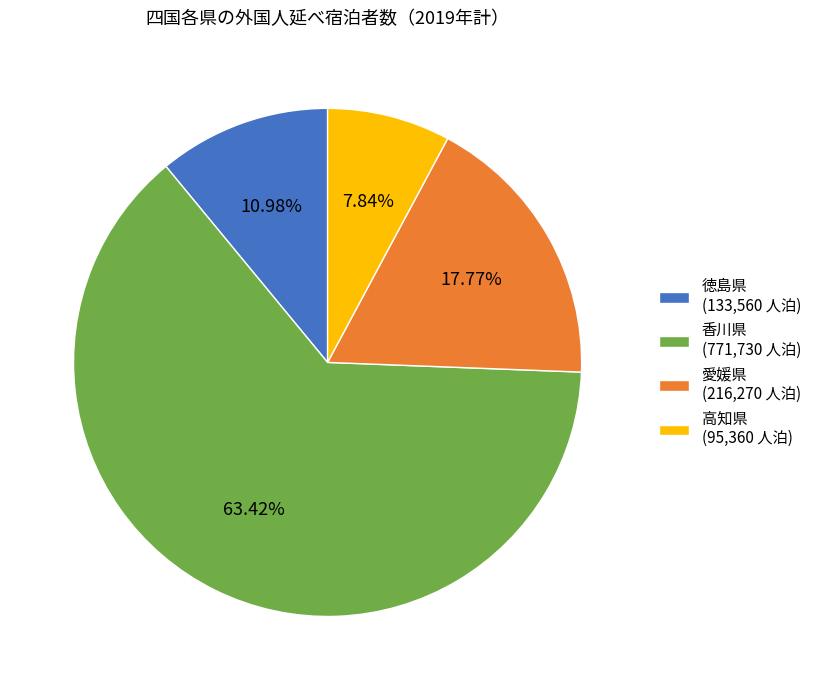

To the nearest percent, what is the combined percentage of 愛媛県 and 高知県?

26%